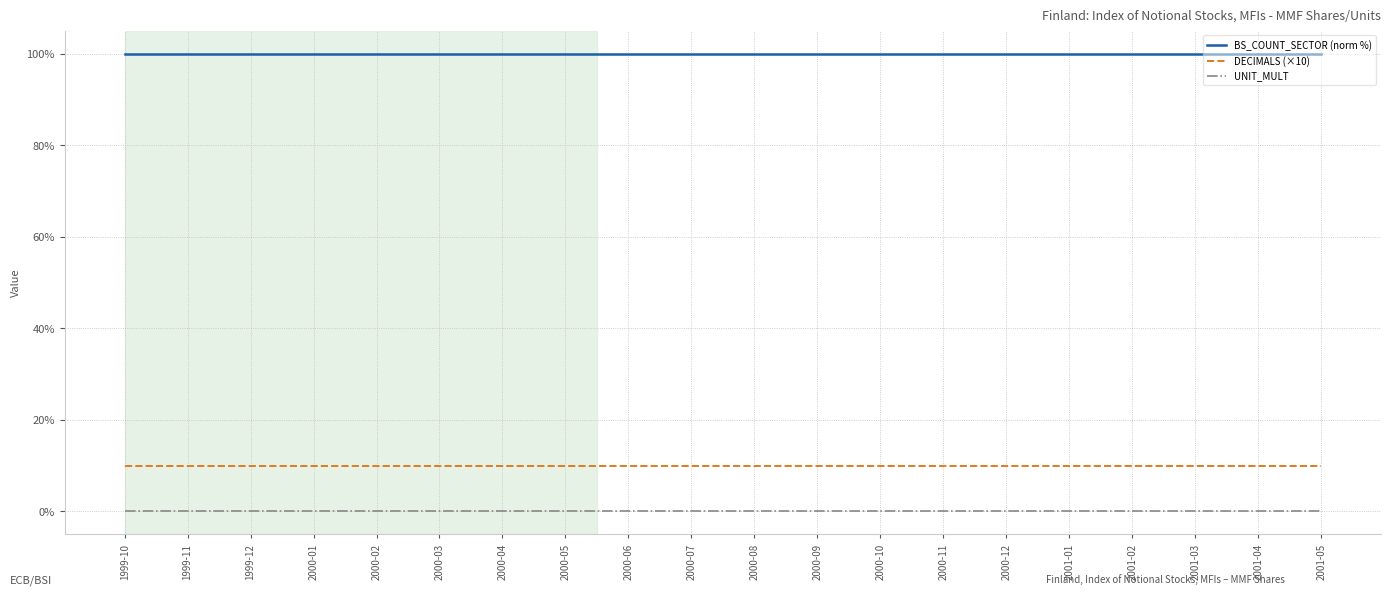

Count the number of data series in this chart.

3